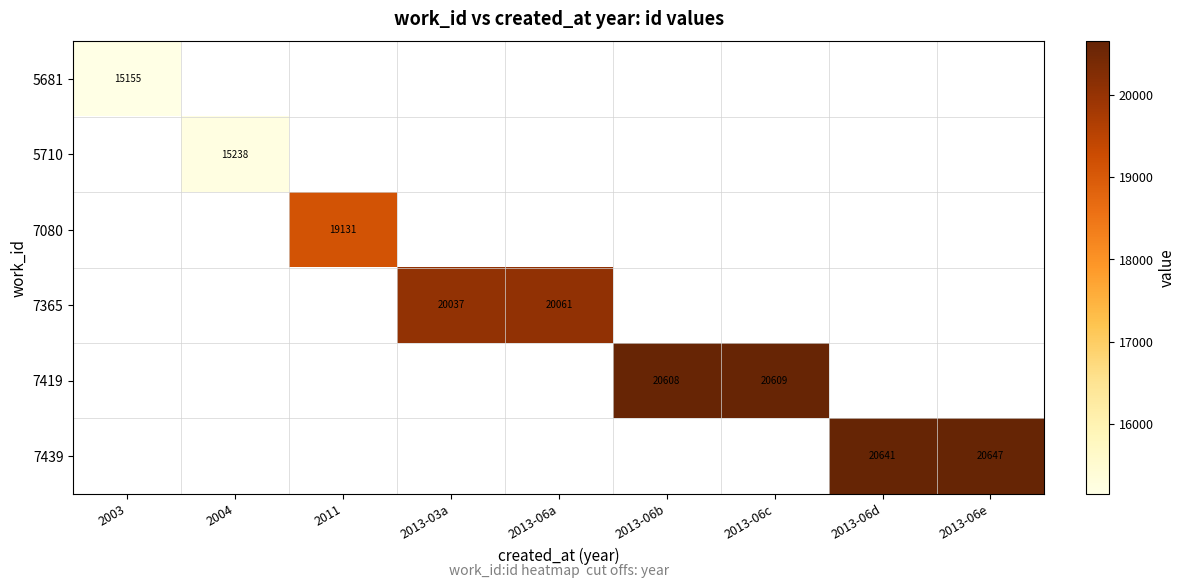

True or false: 5681 has a value of 15155 at 2003.

True